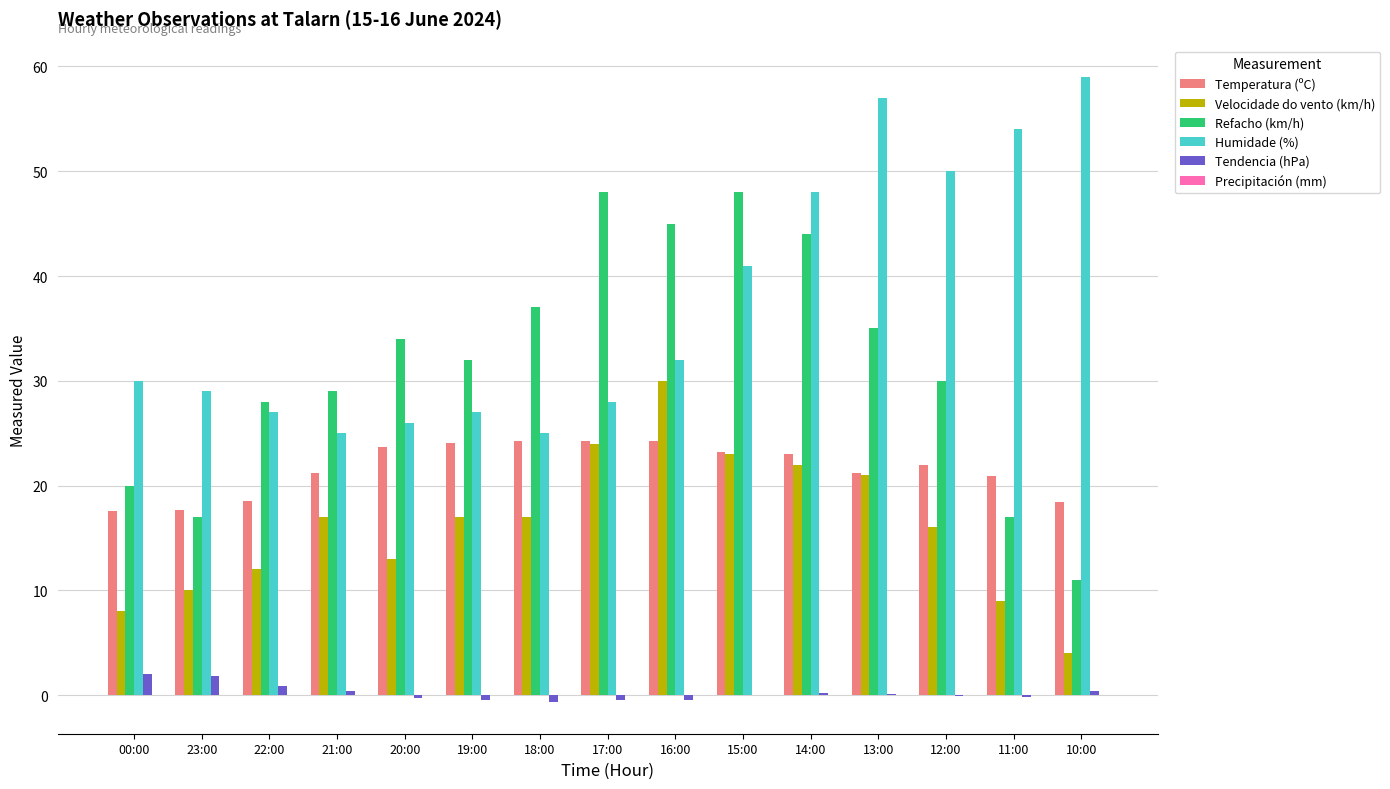

What is the greatest value displayed?

59.0